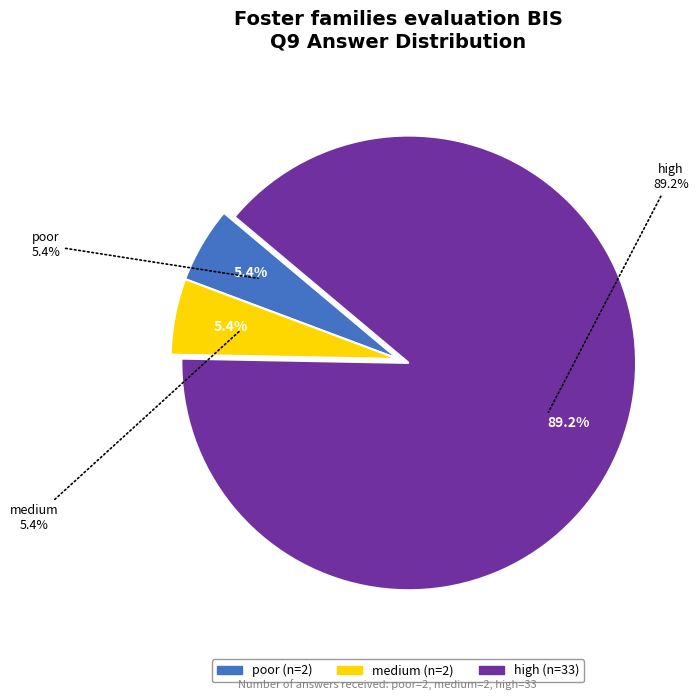

To the nearest percent, what is the difference between the largest and smallest slice percentages?

84%